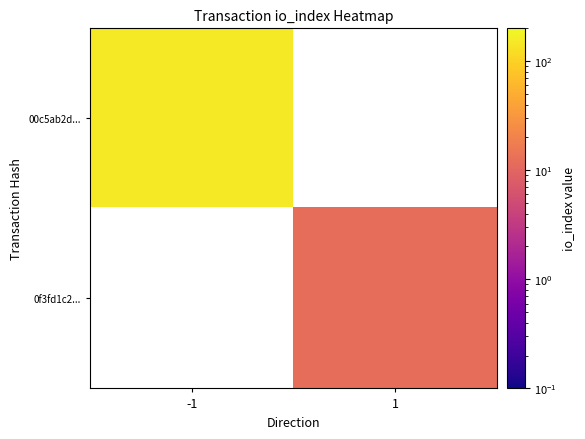

The value of 00c5ab2d... at -1 is 151.0. True or false?

True